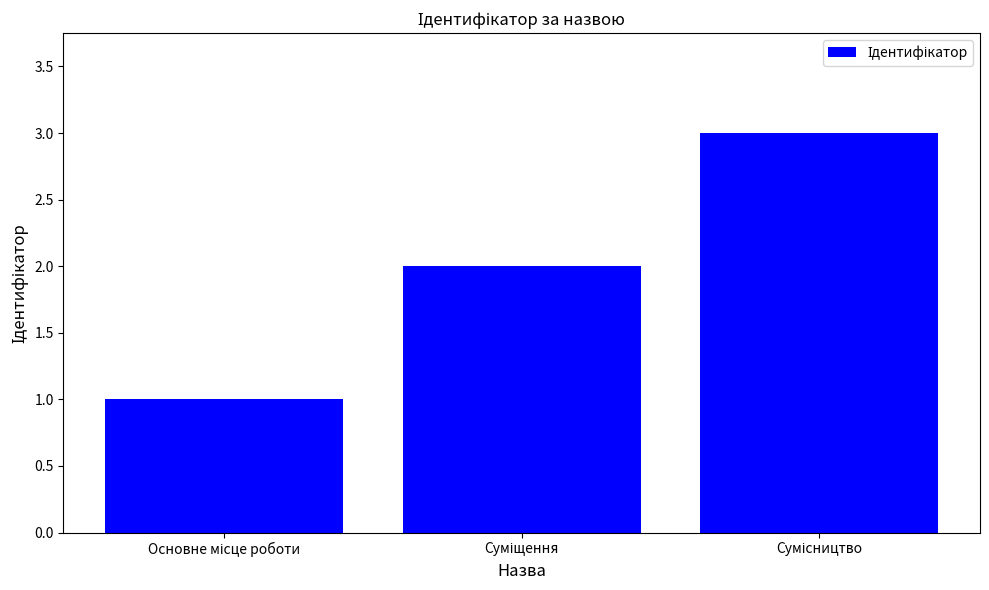

What is the sum of all values?

6